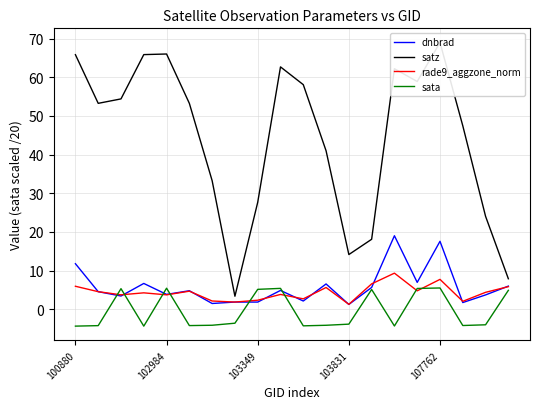

True or false: satz has a value of 62.2 at 14.

True